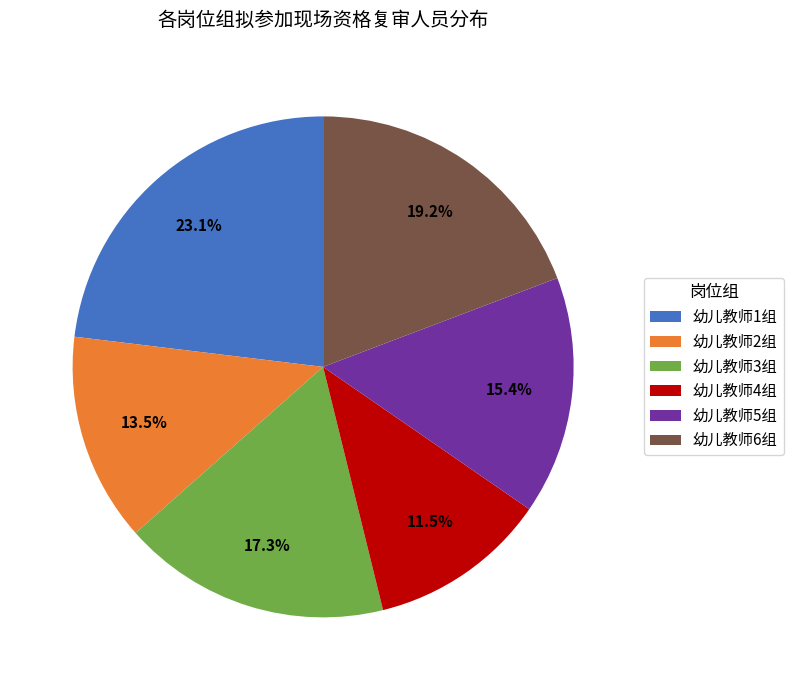

Does any single category account for the majority?

No